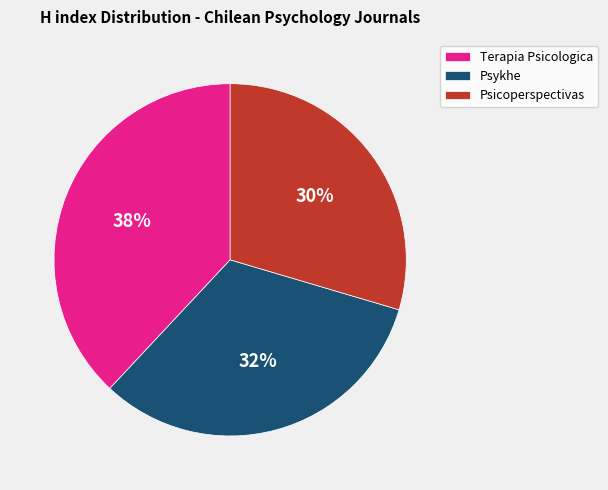

Count the number of slices in the pie.

3